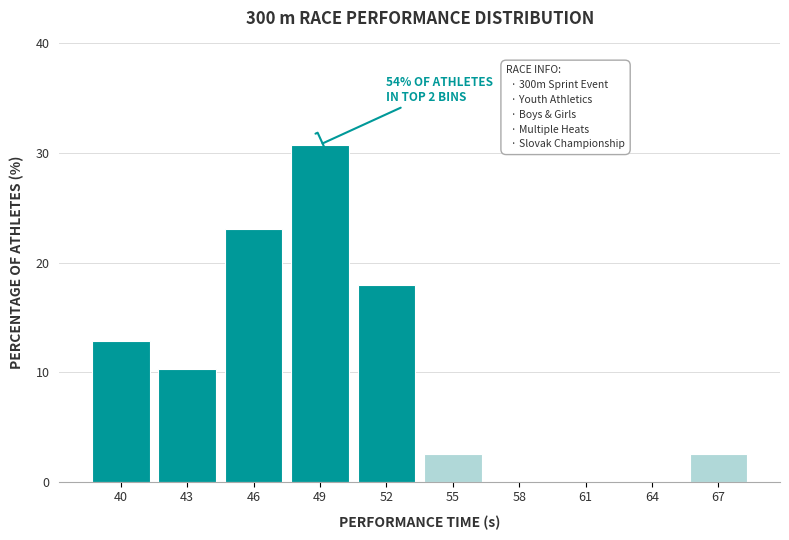

Reading right to left, list all the values displayed in this chart.

67=2.6	64=0.0	61=0.0	58=0.0	55=2.6	52=17.9	49=30.8	46=23.1	43=10.3	40=12.8